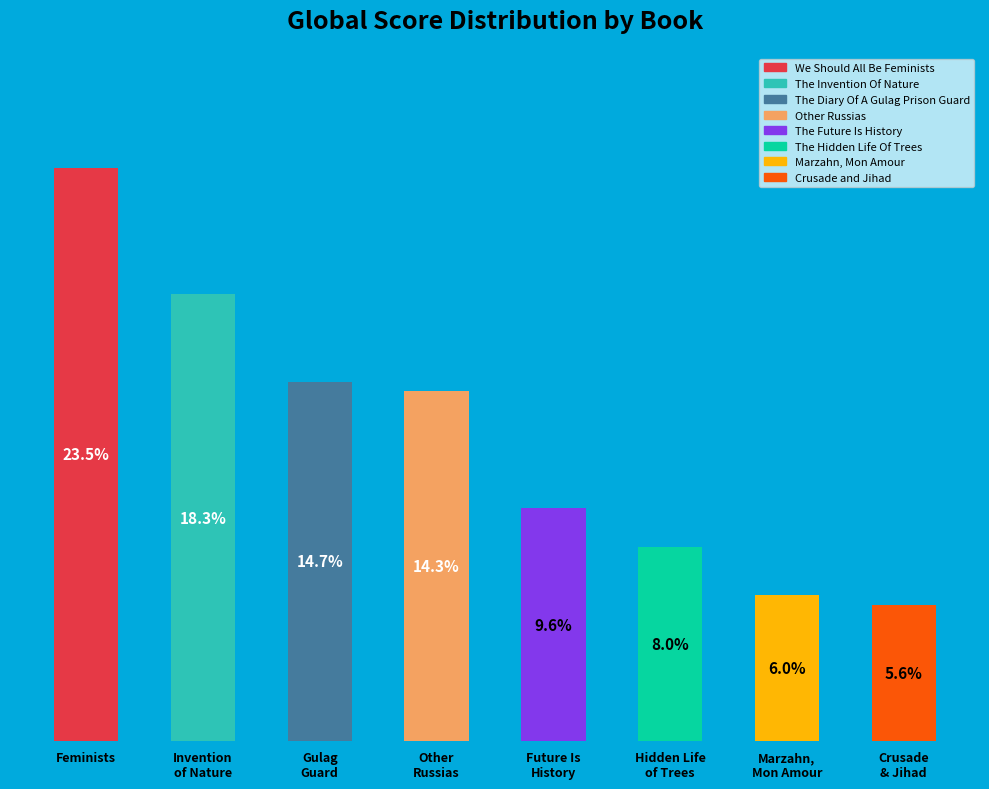

Between Marzahn,
Mon Amour and Hidden Life
of Trees, which is larger?

Hidden Life
of Trees